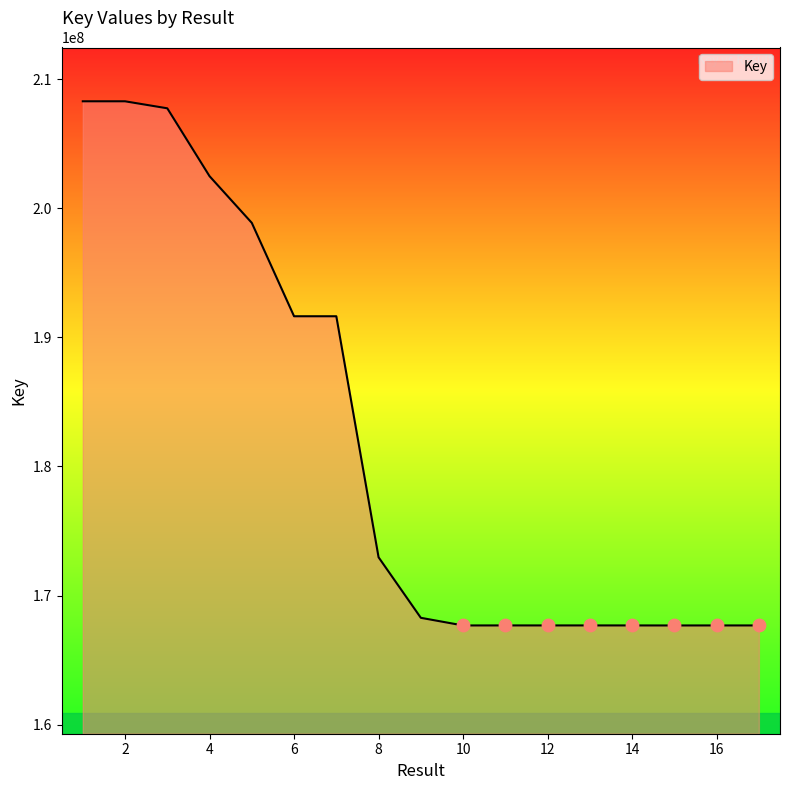

What is the minimum value shown in the chart?

167686395